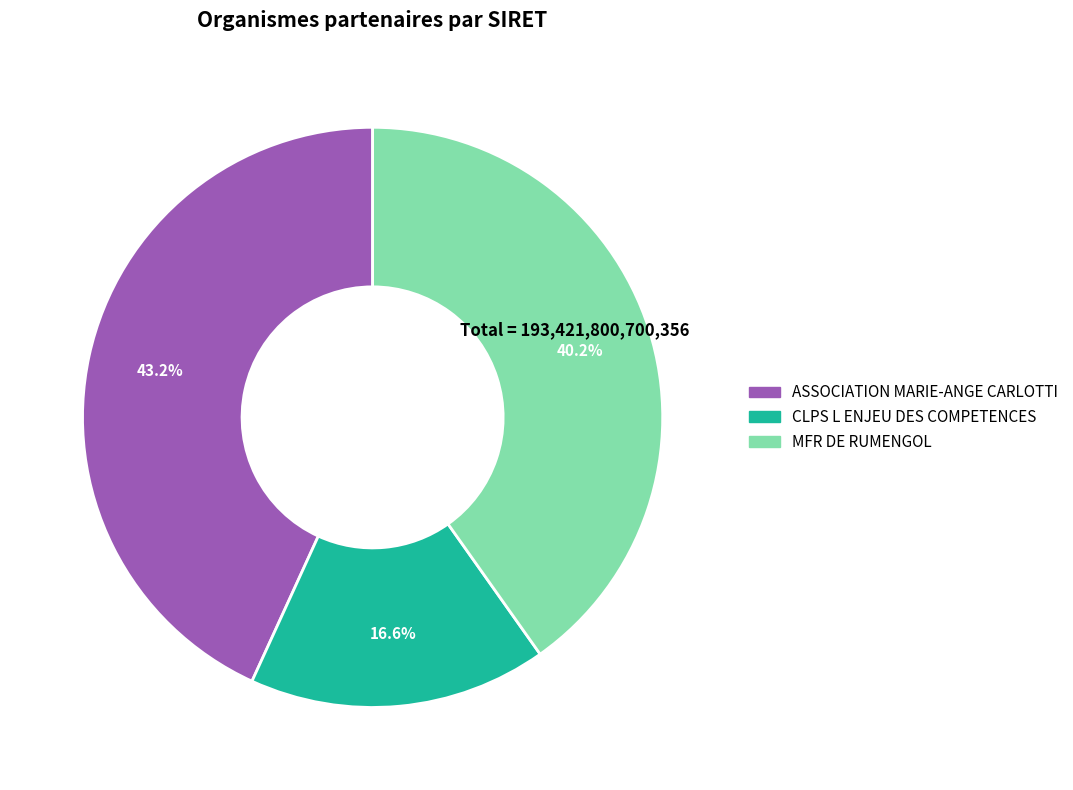

To the nearest percent, what is the difference between the largest and smallest slice percentages?

27%